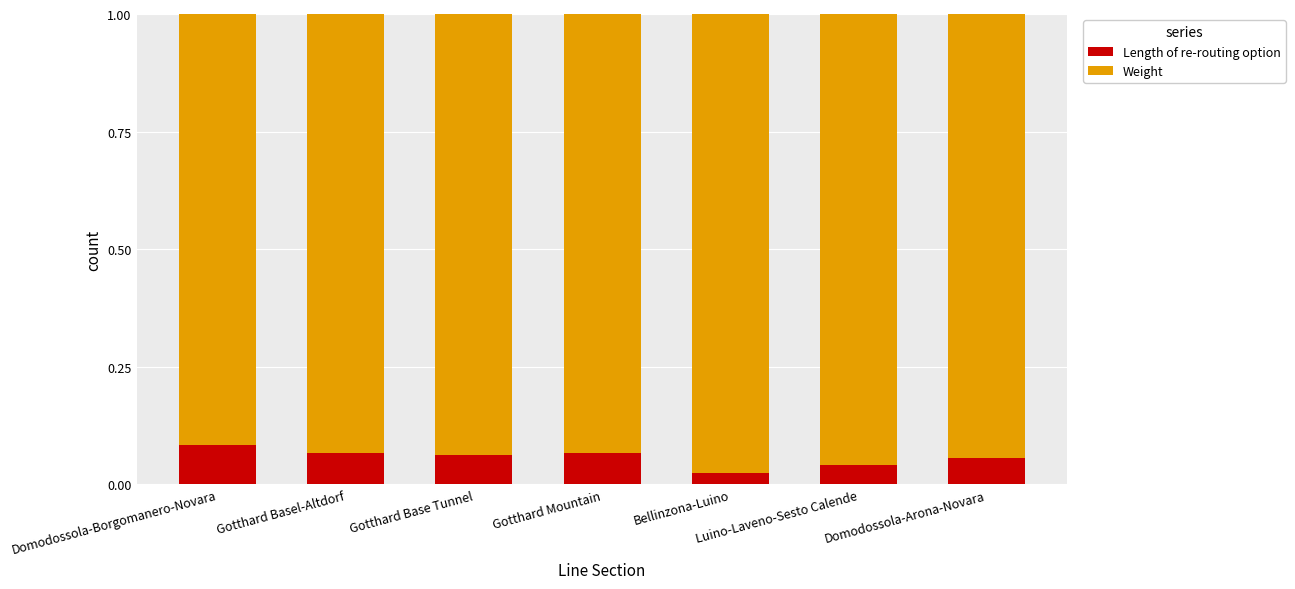

How many Length of re-routing option values are between 0 and 1?

7